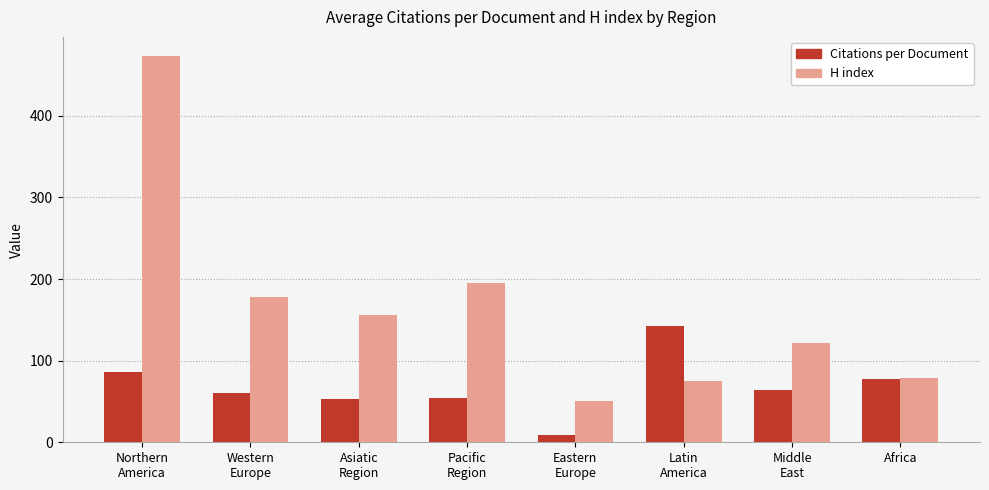

How many bars are there in each group?

2